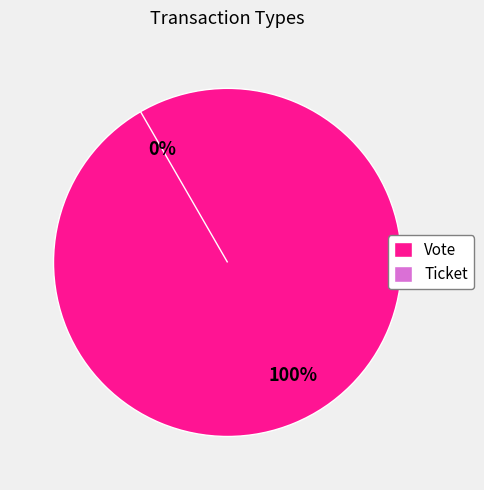

What is the majority slice?

Vote